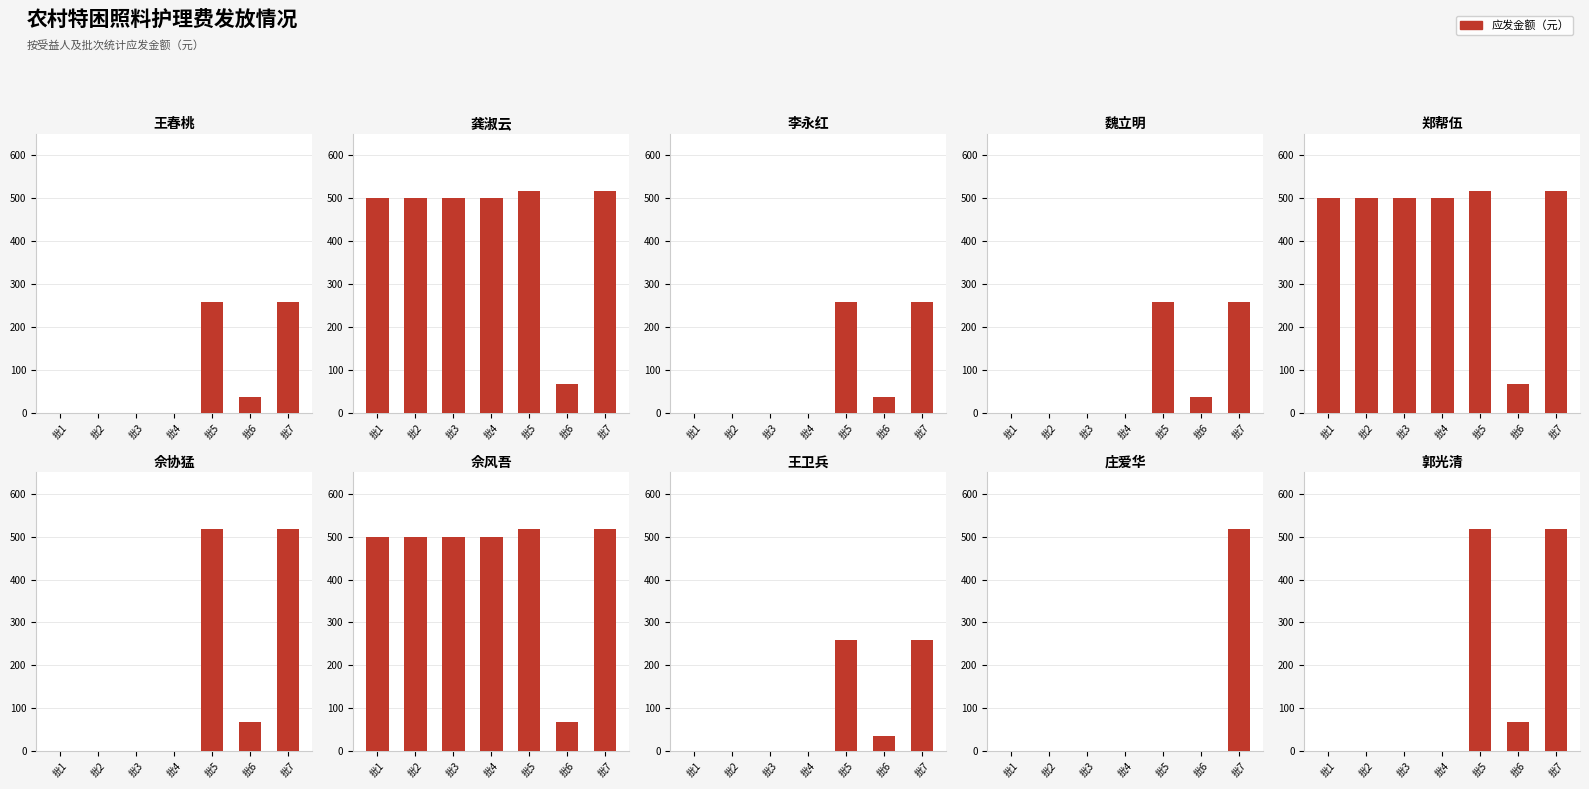

Does the chart contain stacked bars?

No